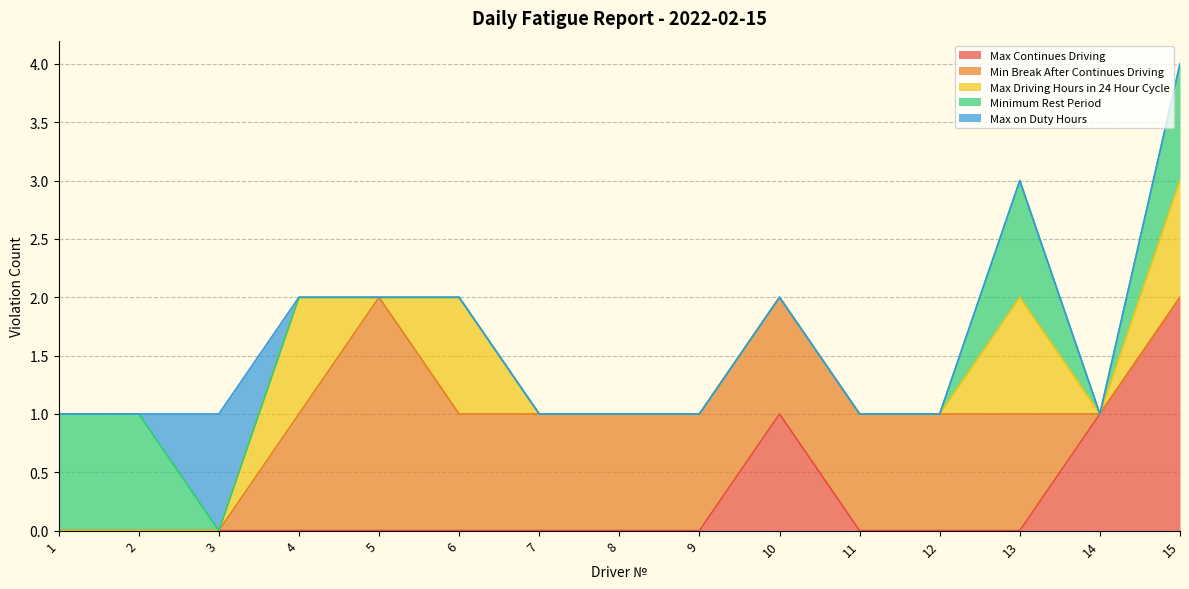

What is the greatest value displayed?

2